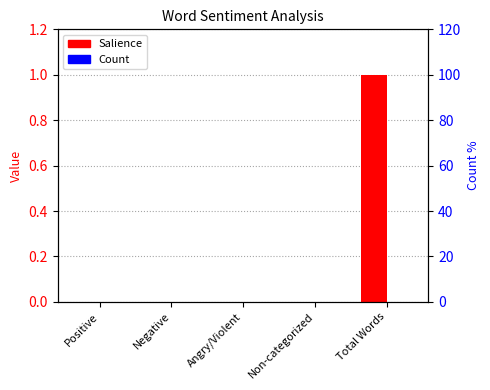

What is the label of the 2nd bar from the right?

Non-categorized